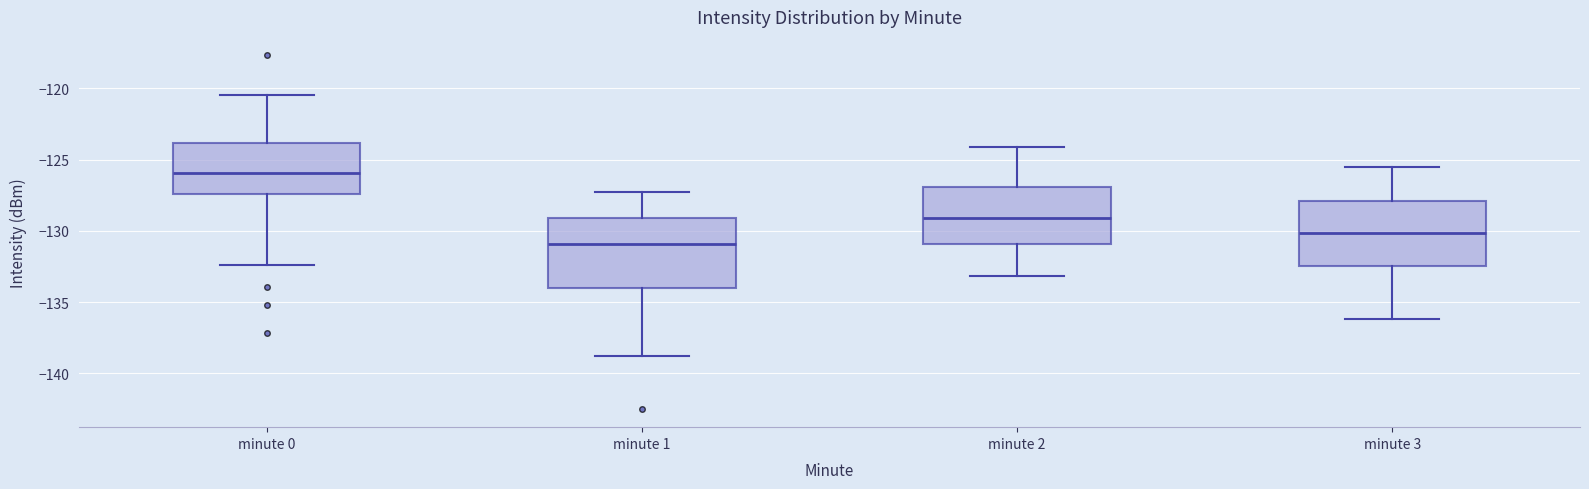

Reading left to right, transcribe this box plot: for each box, give where its median line is, the range the box spans, and where its two whiskers end, as read against the y-axis. The values are not printed on the chart, so give them approximately, as read against the axis.

minute 0: median -126.0, box -127.5 to -124.0, whiskers -132.5 to -120.5
minute 1: median -131.0, box -134.0 to -129.0, whiskers -139.0 to -127.5
minute 2: median -129.0, box -131.0 to -127.0, whiskers -133.0 to -124.0
minute 3: median -130.0, box -132.5 to -128.0, whiskers -136.0 to -125.5